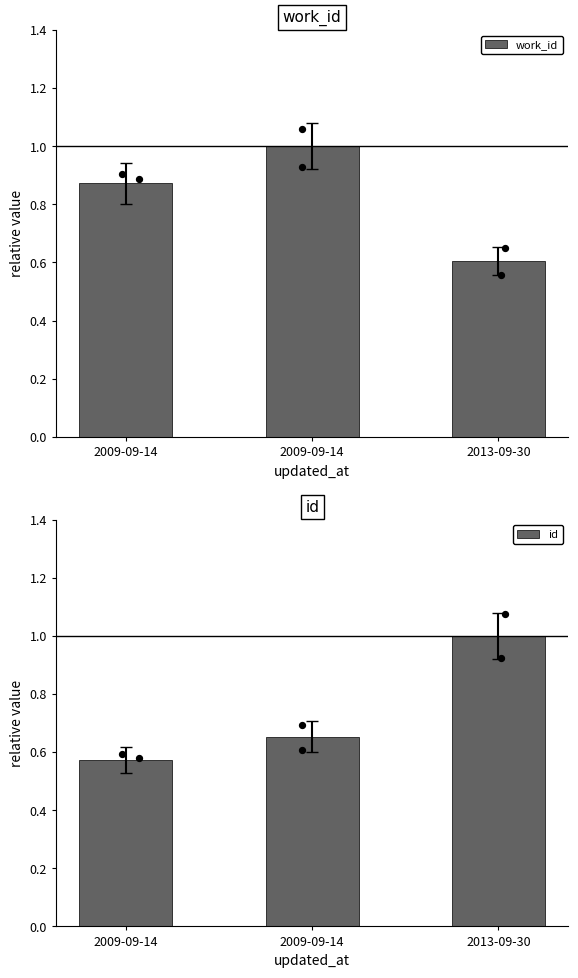

Which series has the widest spread of Y values?

id